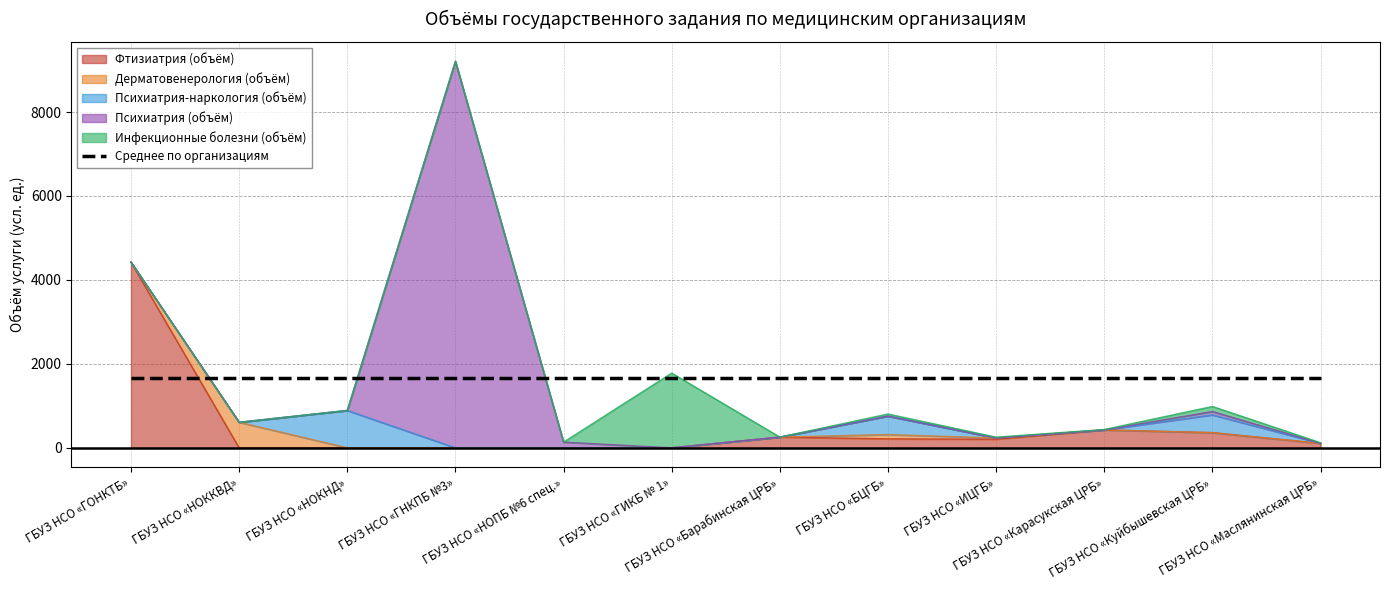

The value of Психиатрия-наркология (объём) at ГБУЗ НСО «НОПБ №6 спец.» is -555. True or false?

False